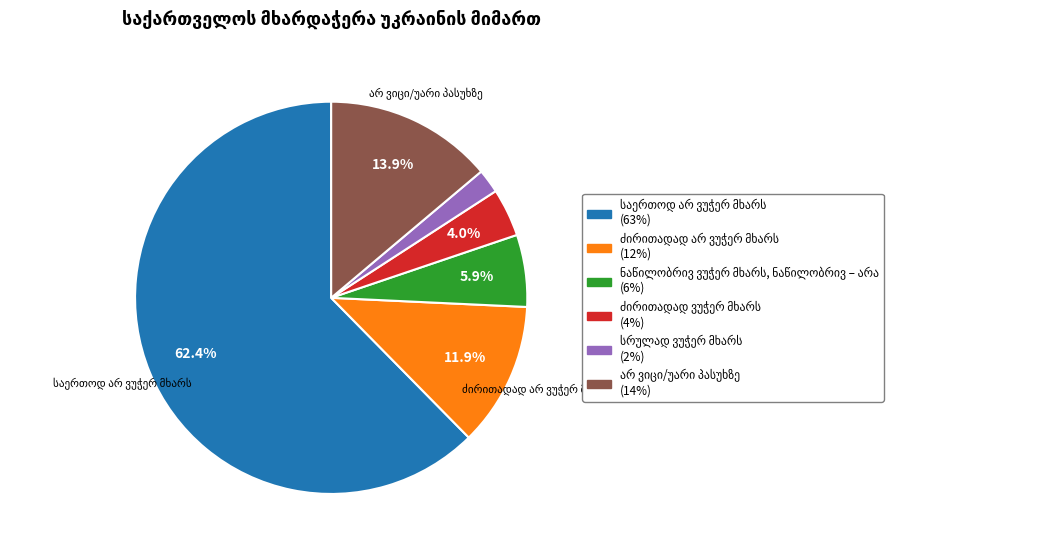

Is there any slice that represents more than half of the pie?

Yes